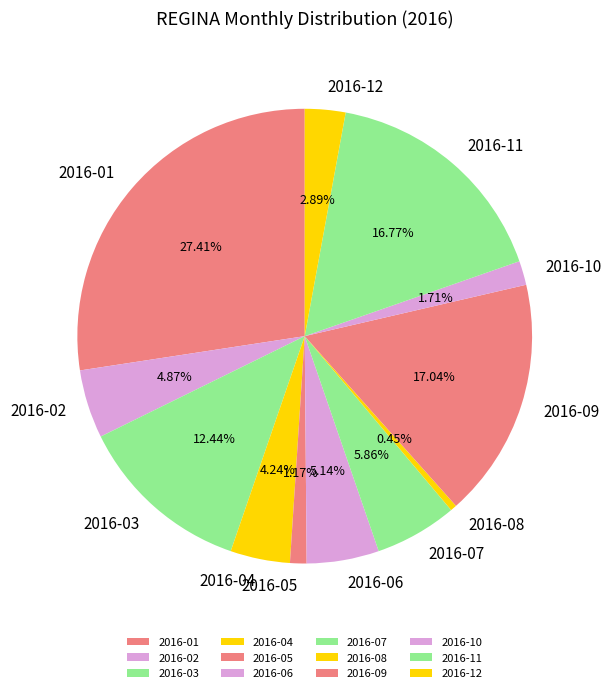

To the nearest percent, what is the difference between the 2016-04 and 2016-02 slice percentages?

1%